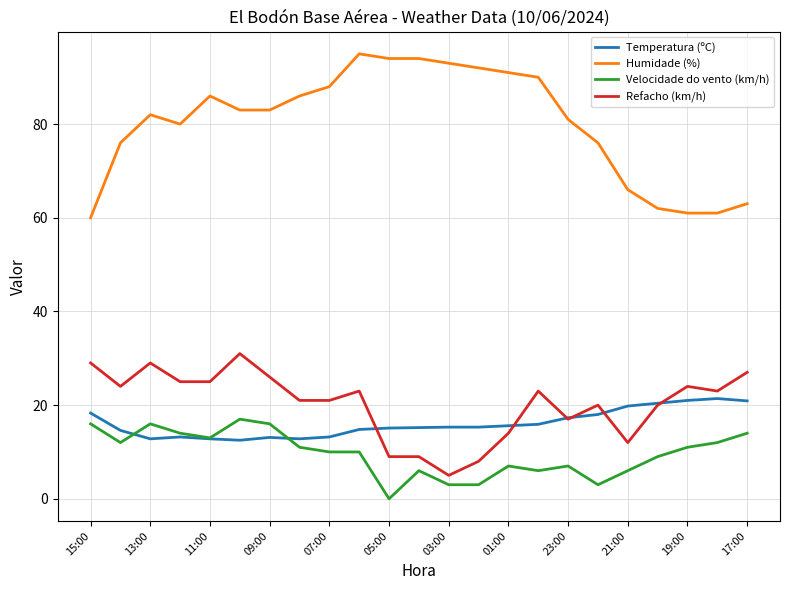

Count the number of categories in the chart.

23